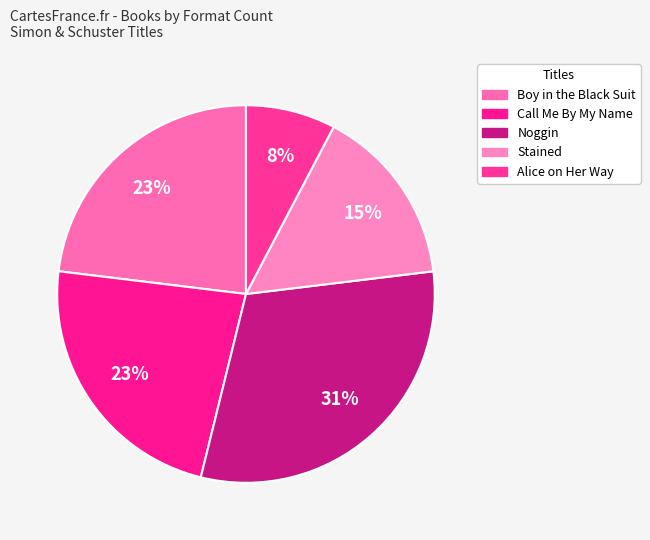

Count the number of slices in the pie.

5